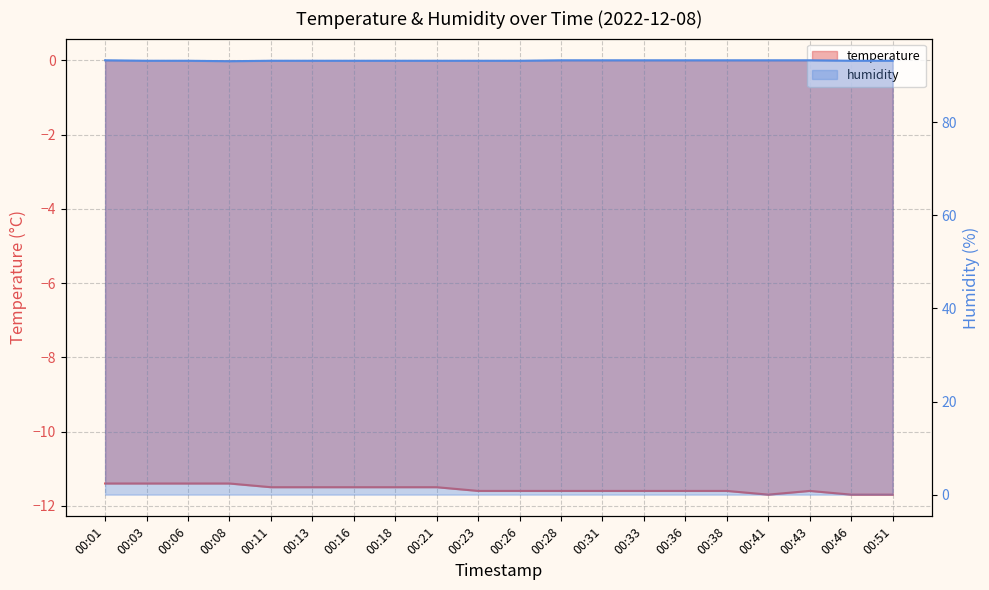

What is the sum of all humidity values?

1864.7